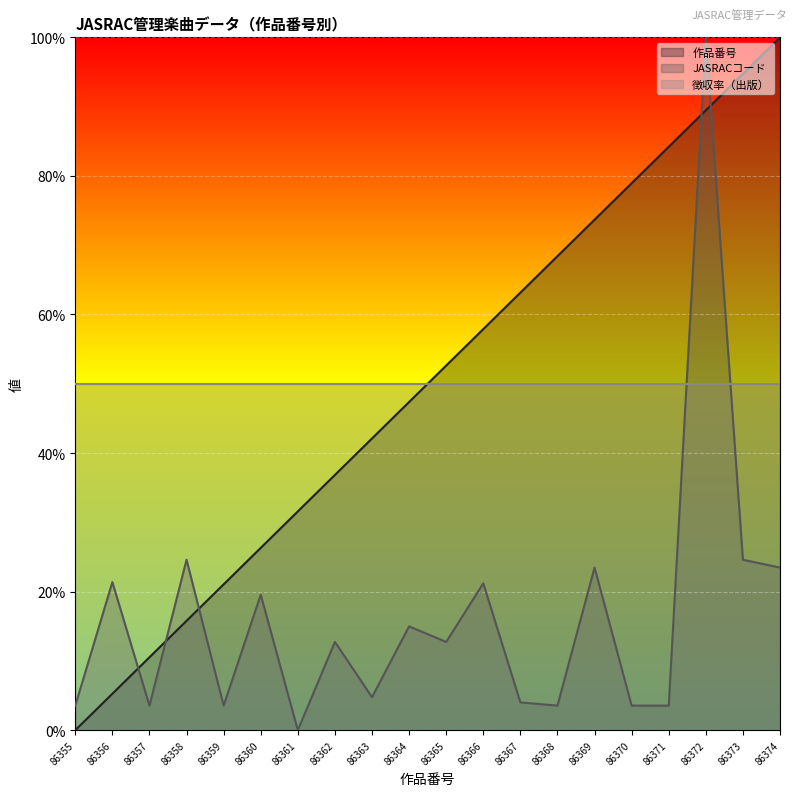

What are all the series names shown in the legend?

作品番号, JASRACコード, 徴収率（出版）